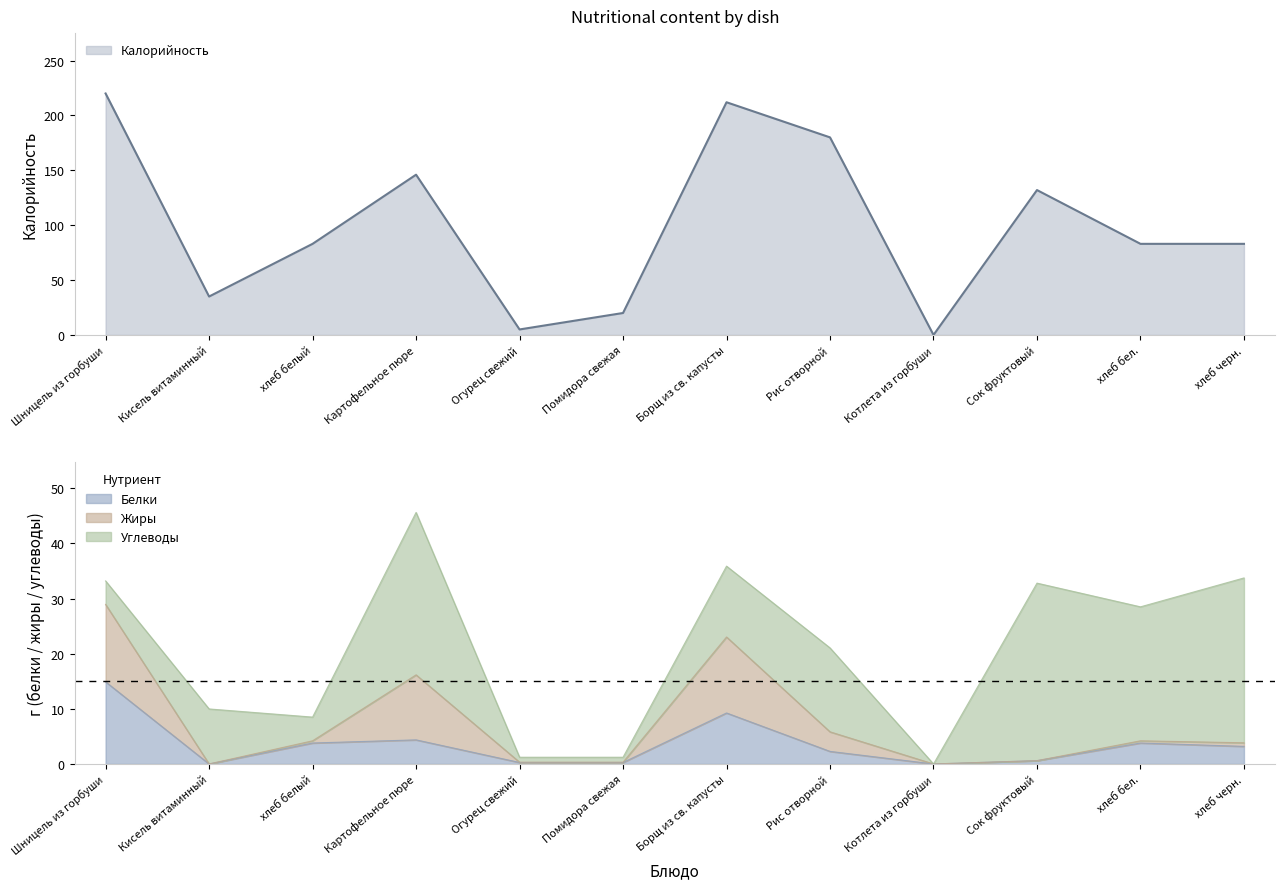

Which series changed the most between Рис отворной and хлеб бел.?

Калорийность